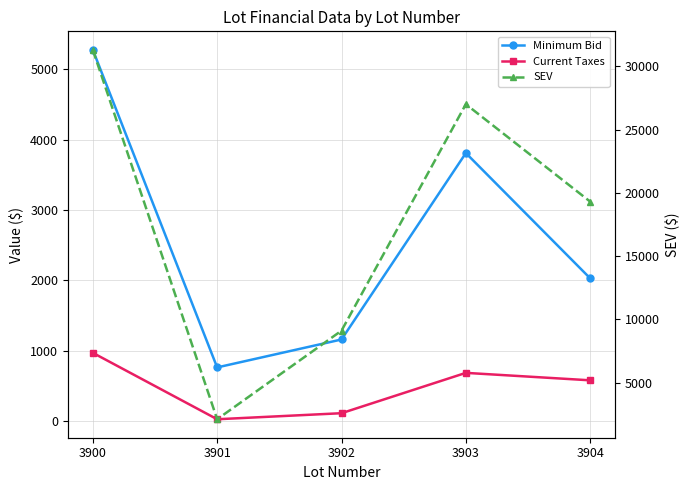

What is the difference between the highest and lowest values at 3903?

26314.3